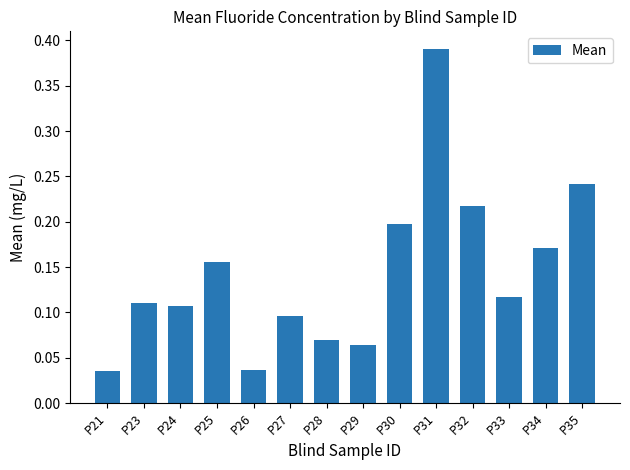

What is the sum of all values?

2.0